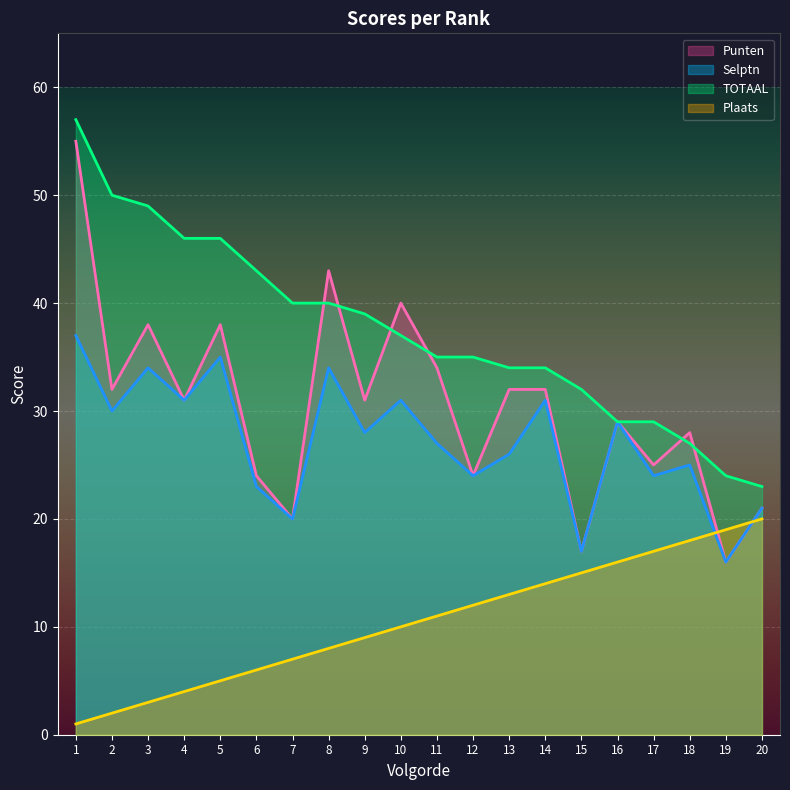

At which label is TOTAAL closest to 40?

7